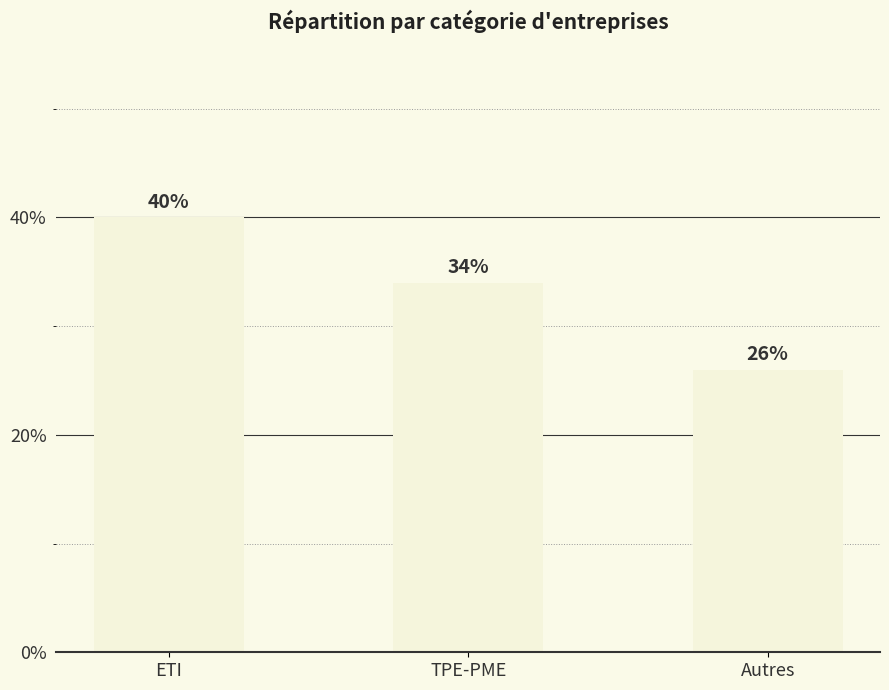

Are the bars horizontal?

No